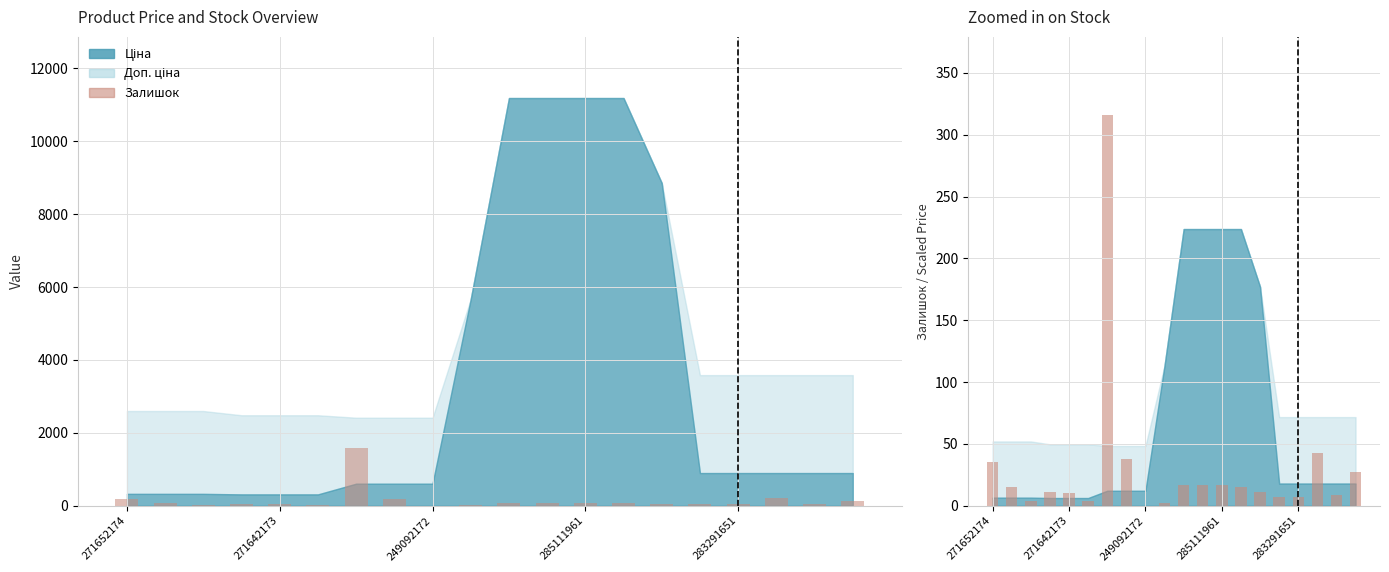

What is the average value?

30